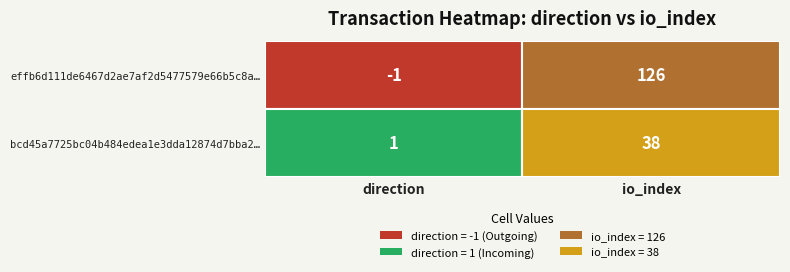

Which has a higher value, 0 or 1?

1